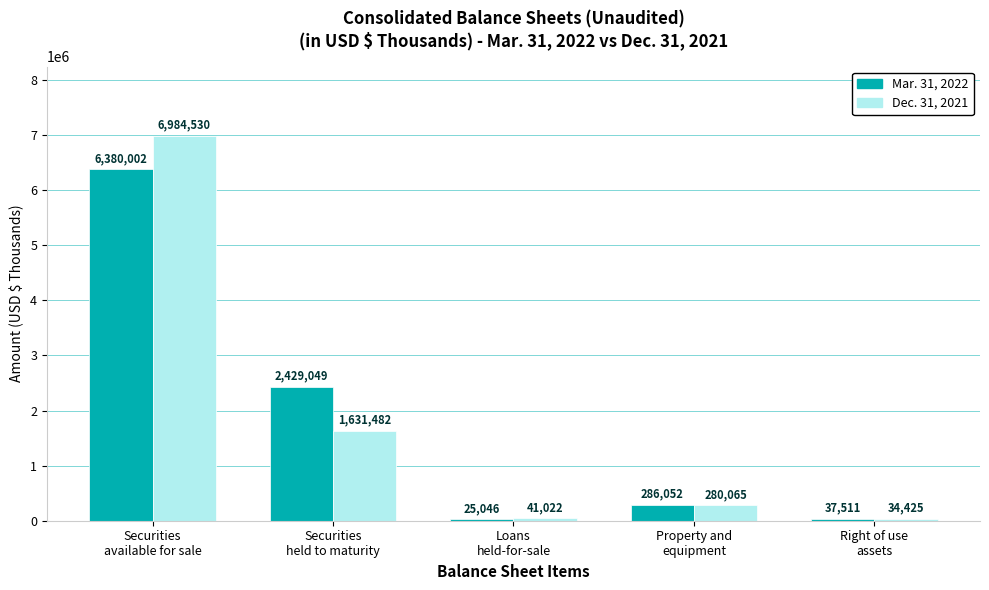

Is it true that Dec. 31, 2021 equals 1631482 at Securities
held to maturity?

True